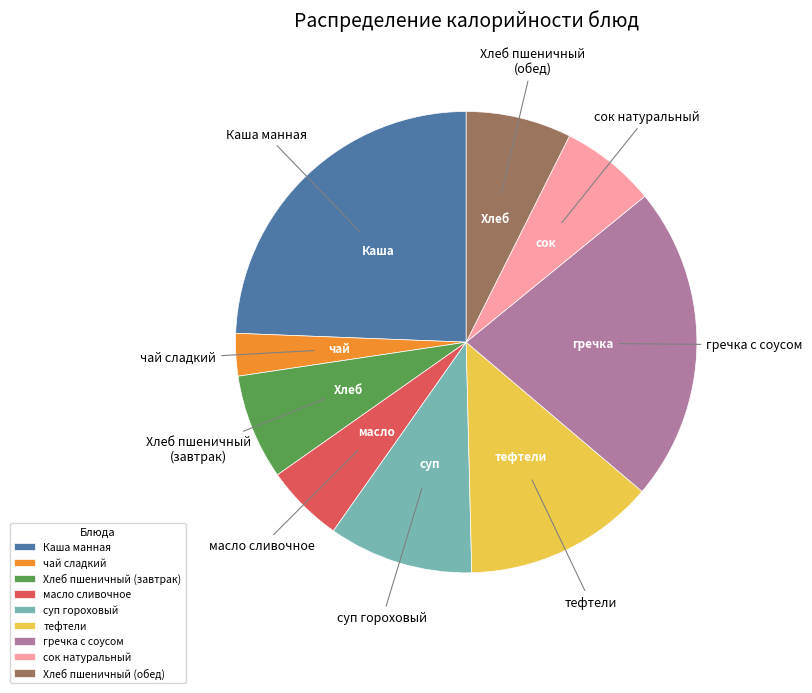

Which category has the biggest portion of the pie?

Каша манная